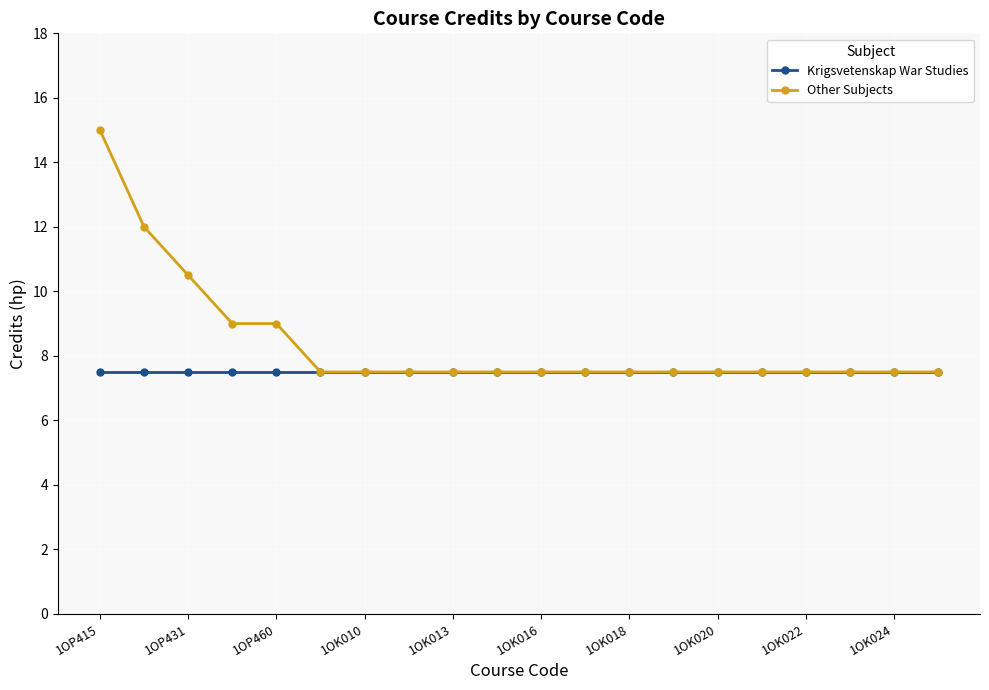

Which series has the widest spread of values?

Other Subjects